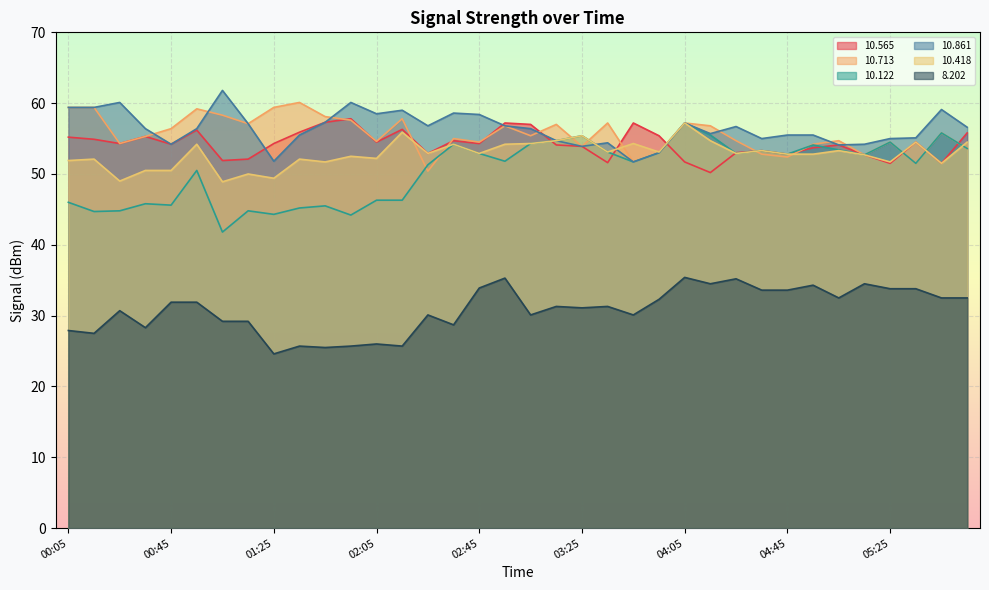

Reading left to right, what are all the values shown in this chart?

 10.565: 55.2	54.9	54.3	55.3	54.2	56.2	51.9	52.1	54.3	55.9	57.3	57.8	54.5	56.3	52.9	54.7	54.3	57.2	57.0	54.1	53.9	51.6	57.2	55.4	51.7	50.2	53.0	53.3	52.8	53.7	54.1	52.7	51.5	54.5	51.5	55.8
 10.713: 59.4	59.4	54.3	55.3	56.4	59.2	58.3	57.1	59.4	60.1	58.1	57.6	54.6	57.8	50.4	55.0	54.5	56.8	55.4	57.0	53.9	57.2	51.7	53.0	57.2	56.8	54.7	52.8	52.4	54.2	54.7	52.7	54.5	51.5	55.8	53.6
 10.122: 46.0	44.7	44.8	45.8	45.6	50.5	41.8	44.8	44.3	45.2	45.5	44.2	46.3	46.3	51.3	54.2	52.9	51.8	54.3	54.7	55.4	53.1	51.7	53.0	57.2	55.5	52.9	53.3	52.8	54.1	53.4	52.7	54.5	51.5	55.8	53.6
 10.861: 59.4	59.4	60.1	56.4	54.2	56.4	61.8	57.1	51.8	55.5	57.3	60.1	58.5	59.0	56.8	58.6	58.4	56.8	56.4	54.7	53.9	54.4	51.7	53.0	57.2	55.7	56.7	55.0	55.5	55.5	54.1	54.2	55.0	55.1	59.1	56.6
 10.418: 51.9	52.1	49.0	50.5	50.5	54.2	48.9	50.0	49.4	52.1	51.7	52.5	52.2	55.9	52.9	54.2	52.9	54.2	54.3	54.7	55.4	53.1	54.3	53.1	57.2	54.7	52.9	53.3	52.8	52.8	53.3	52.7	51.7	54.5	51.5	54.5
  8.202: 27.9	27.5	30.7	28.3	31.9	31.9	29.2	29.2	24.6	25.7	25.5	25.7	26.0	25.7	30.1	28.7	33.9	35.3	30.1	31.3	31.1	31.3	30.1	32.3	35.4	34.5	35.2	33.6	33.6	34.3	32.5	34.5	33.8	33.8	32.5	32.5